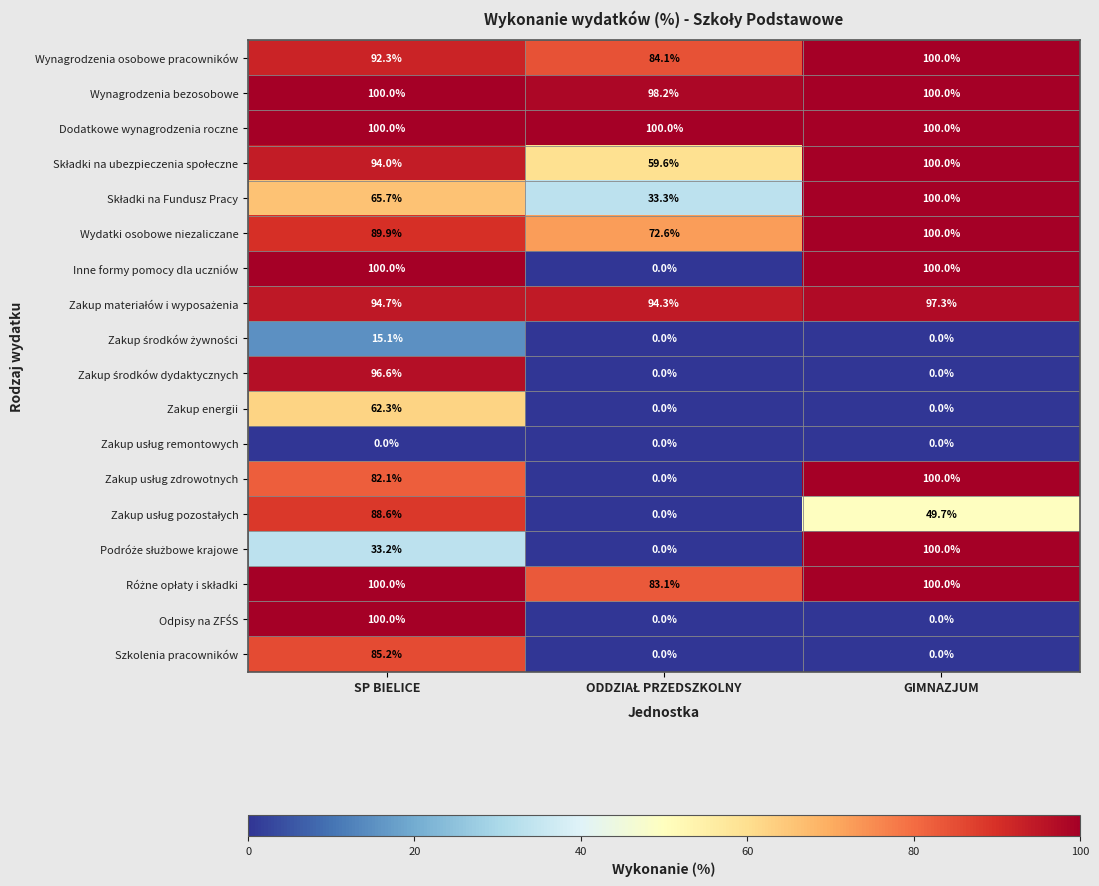

What is the minimum value for Wydatki osobowe niezaliczane?

72.6